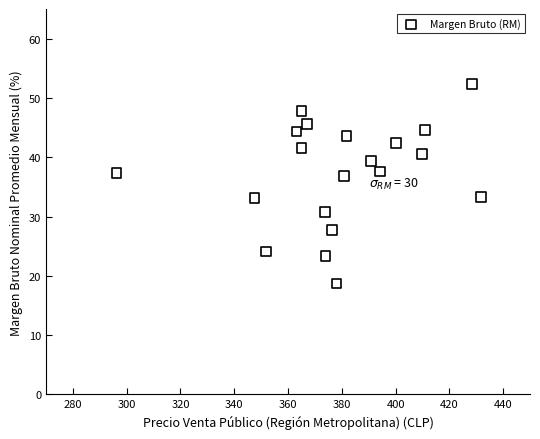

What is the range of Y values (max minus min)?

33.6